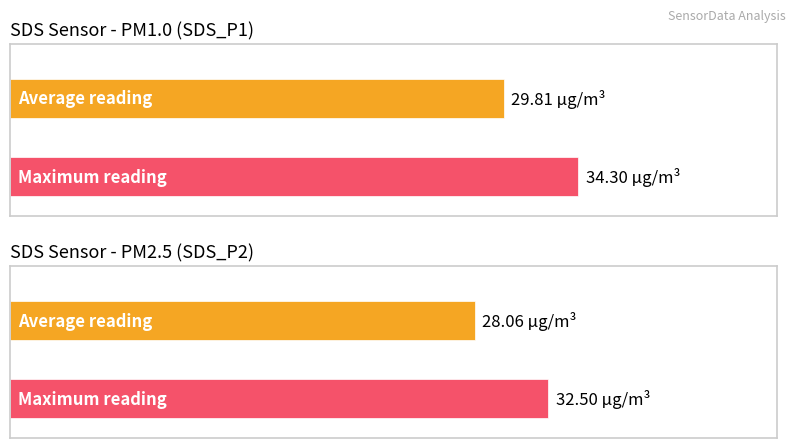

How many bars are there in each group?

2